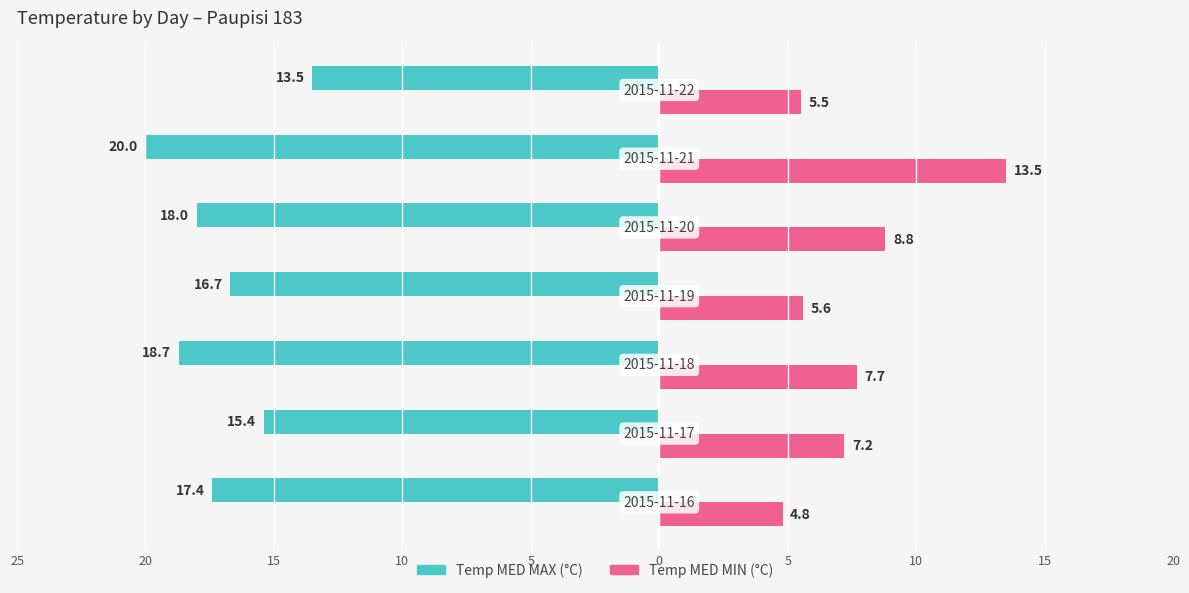

Reading left to right, what are all the values shown in this chart?

Temp MED MAX (°C): -17.4	-15.4	-18.7	-16.7	-18.0	-20.0	-13.5
Temp MED MIN (°C): 4.8	7.2	7.7	5.6	8.8	13.5	5.5